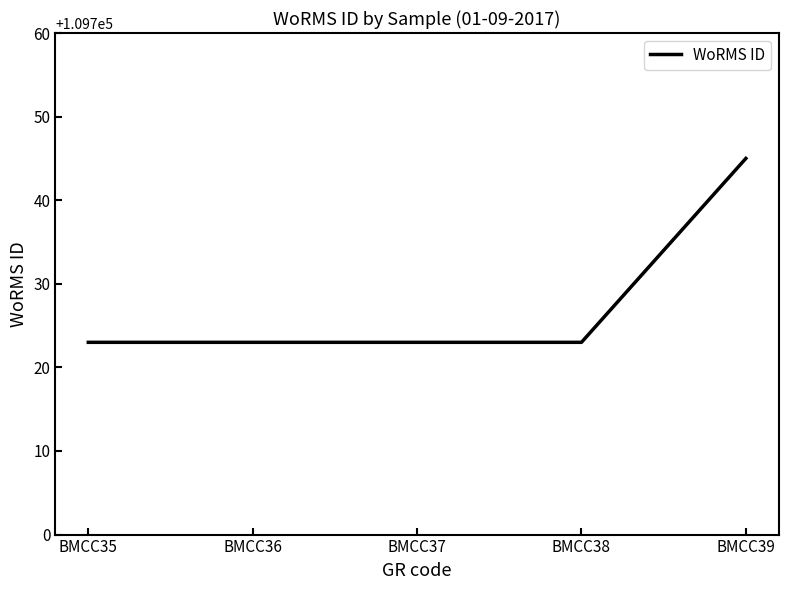

What is the ratio of the value at BMCC36 to the value at BMCC38?

1.0